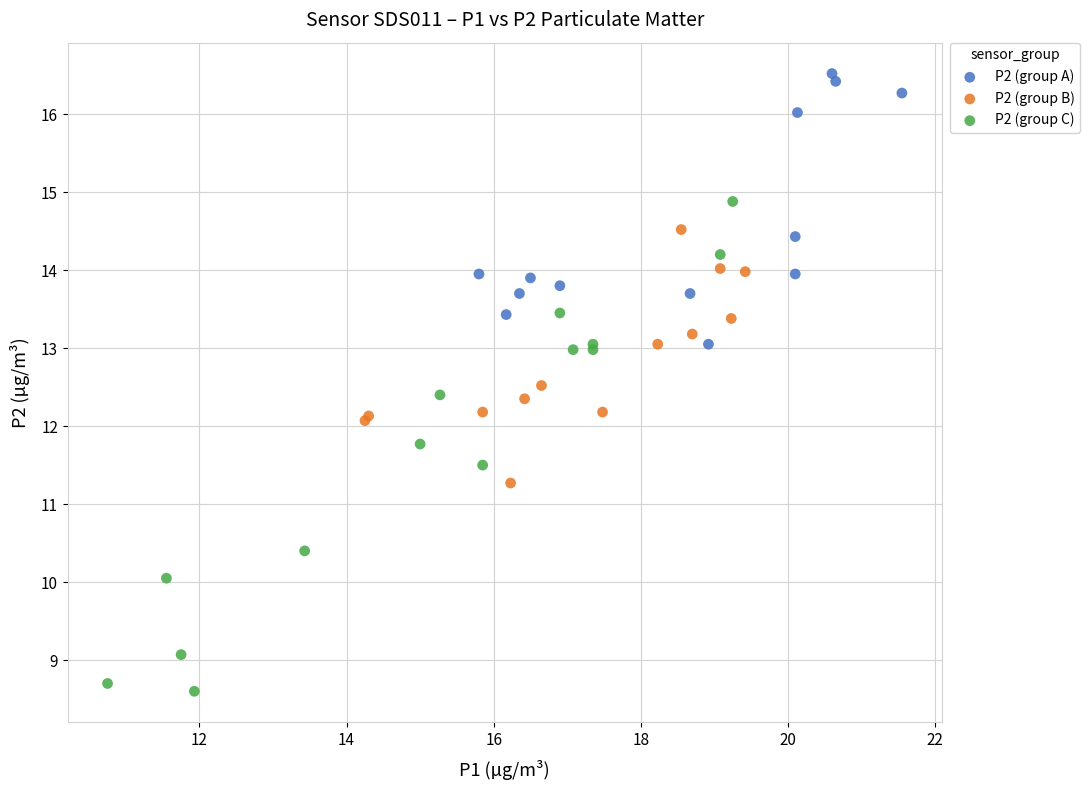

Which series has the widest spread of Y values?

P2 (group C)